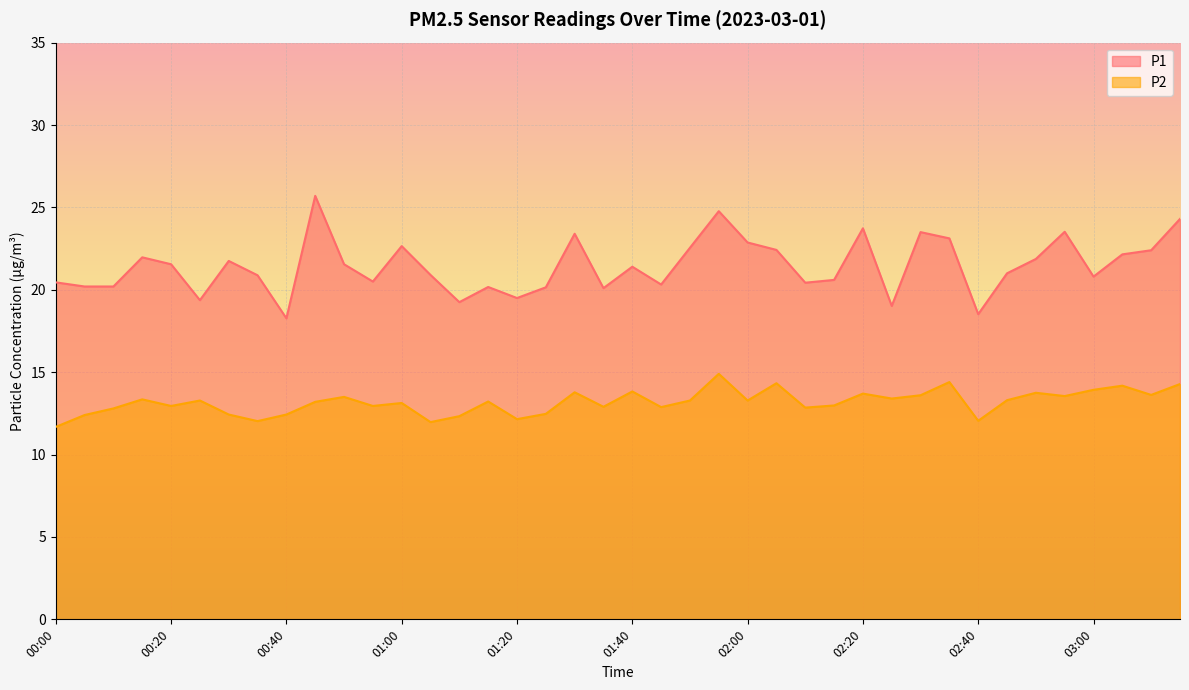

What is the minimum value for P1?

18.3